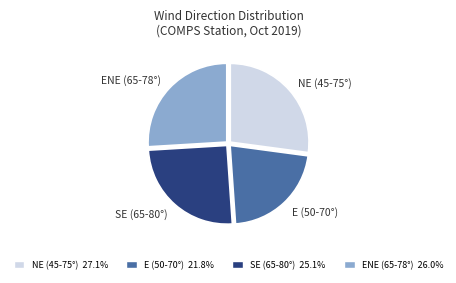

Between E (50-70°) and ENE (65-78°), which is larger?

ENE (65-78°)